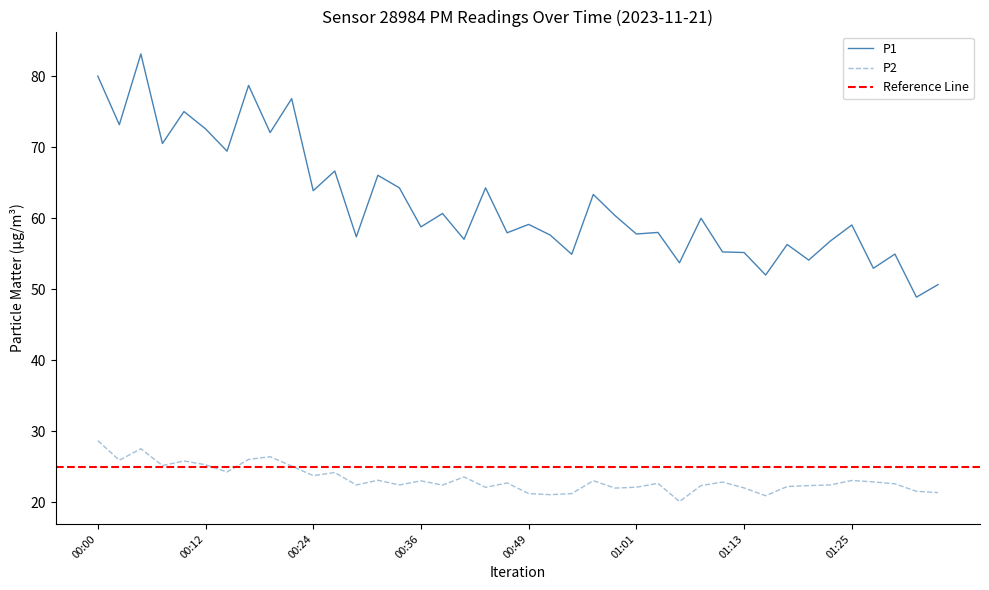

Which series changed the most between 00:24 and 01:28?

P1